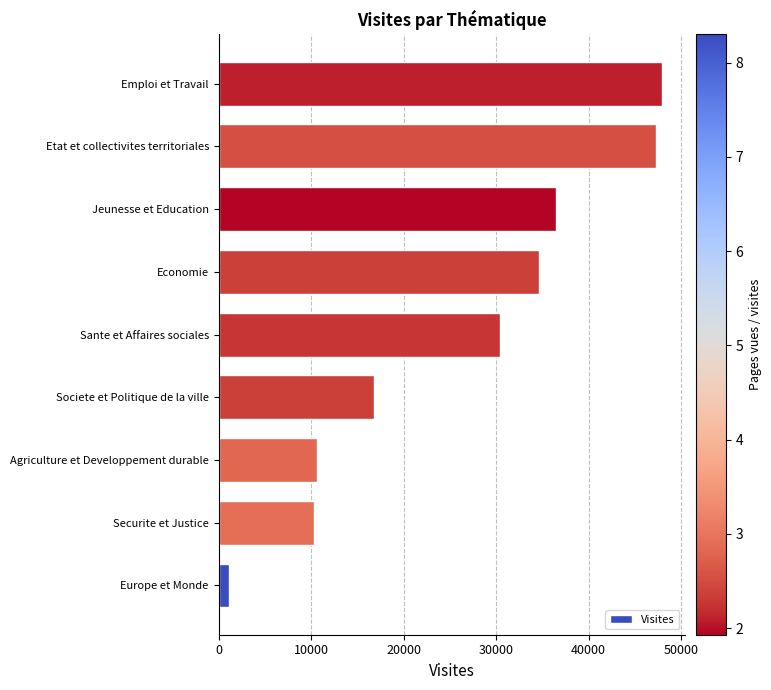

How many categories are shown in the chart?

9